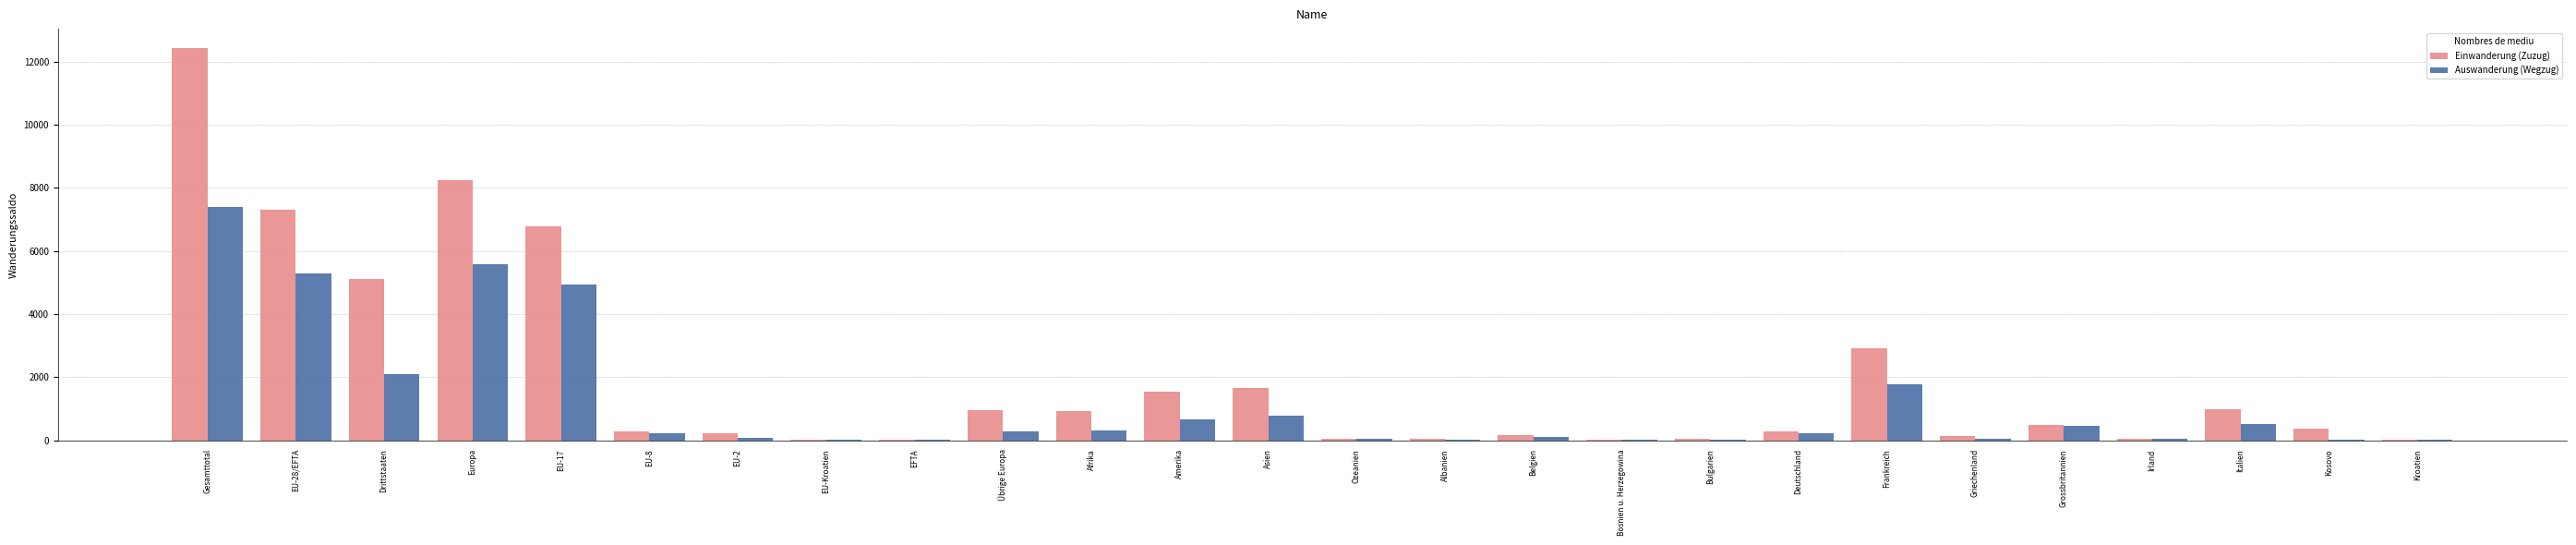

Between Drittstaaten and Griechenland, which series saw the biggest shift?

Einwanderung (Zuzug)